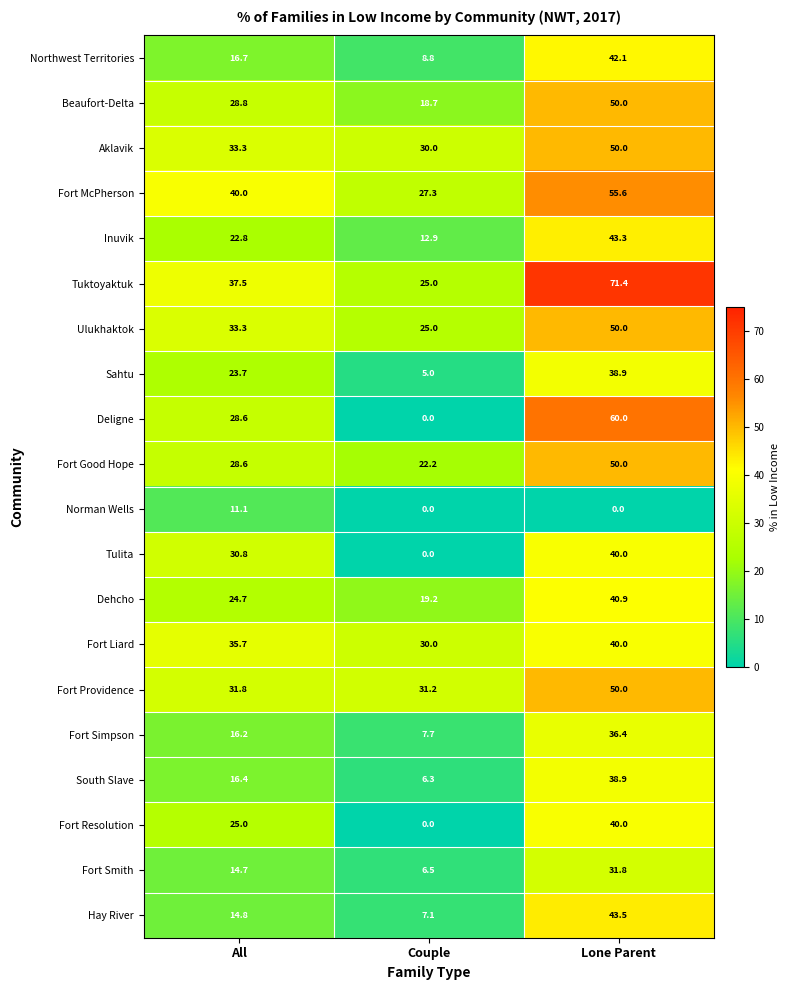

What is the sum of the Norman Wells values at Lone Parent and All?

11.1